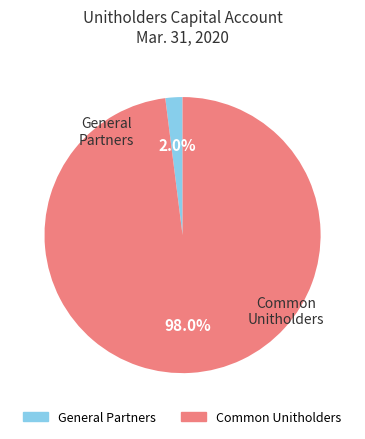

How many slices are in this pie chart?

2